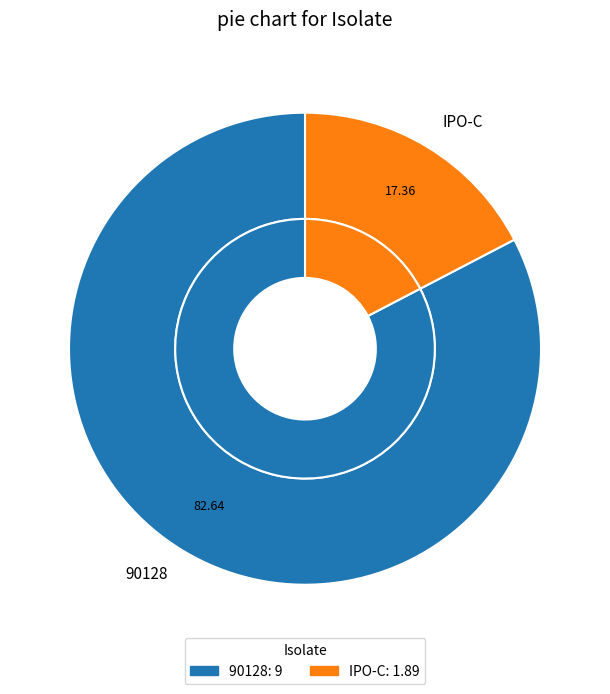

What is the ratio of the value at IPO-C to the value at 90128?

0.2